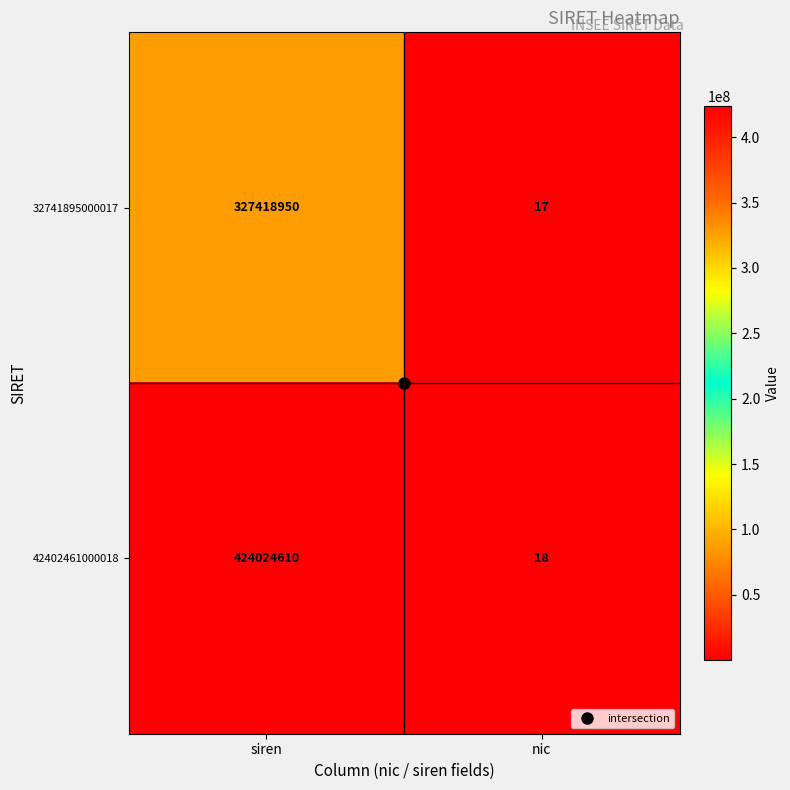

What is the difference between the 42402461000018 values at nic and siren?

424024592